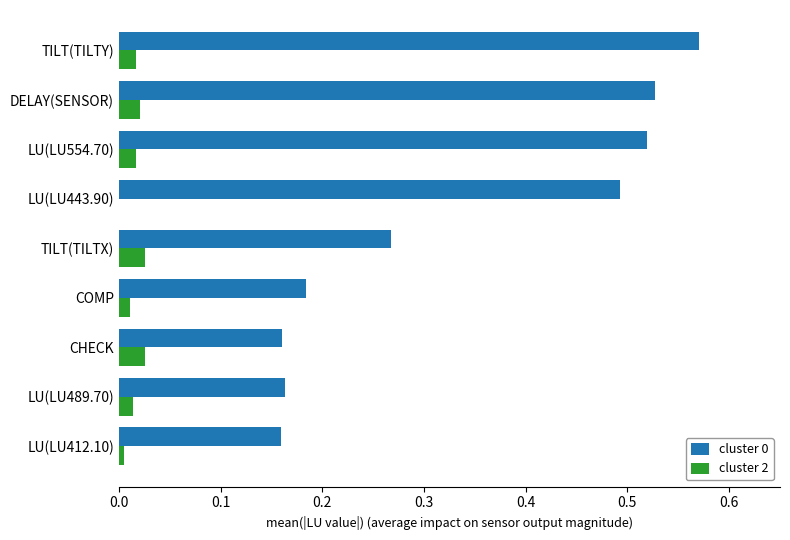

Is it true that cluster 0 equals 0.1 at LU(LU412.10)?

False